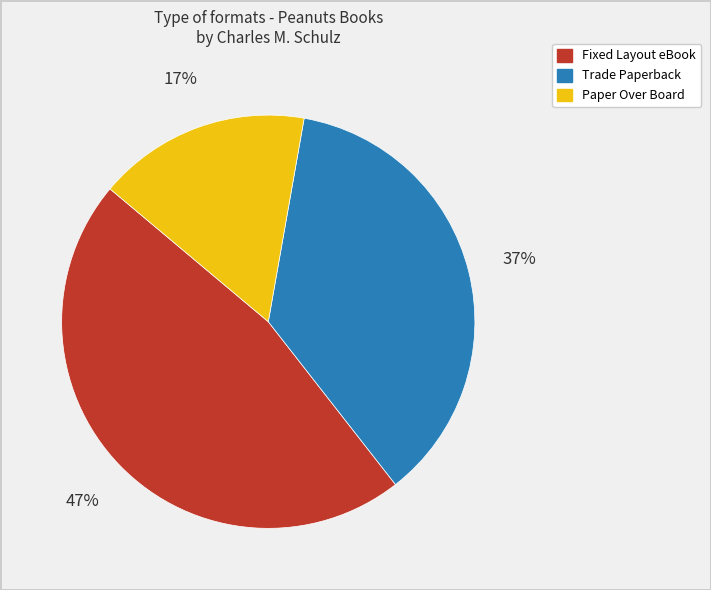

Do Trade Paperback and Fixed Layout eBook together represent more than half of the pie?

Yes